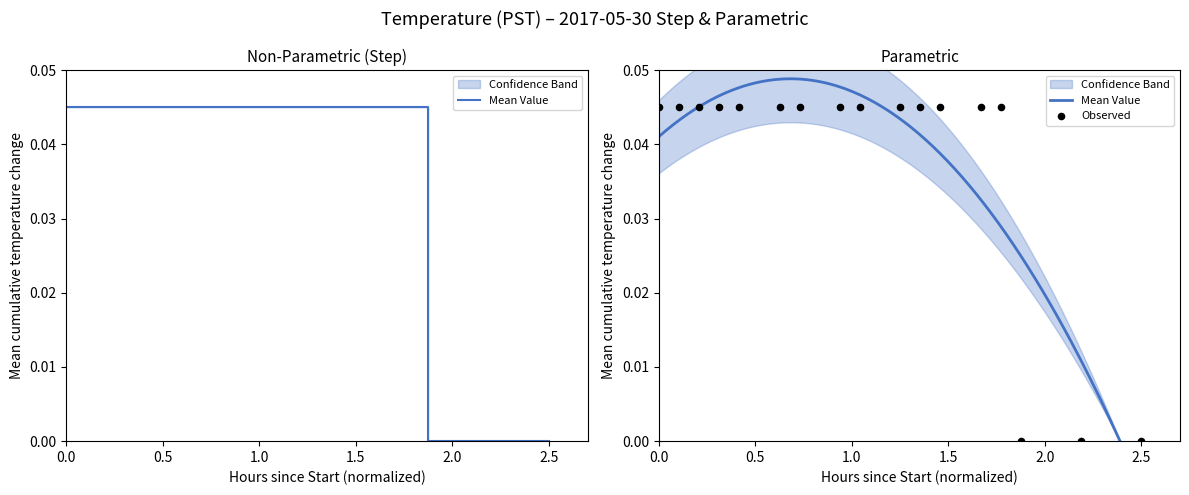

Which series reaches the minimum Y coordinate?

Mean Value